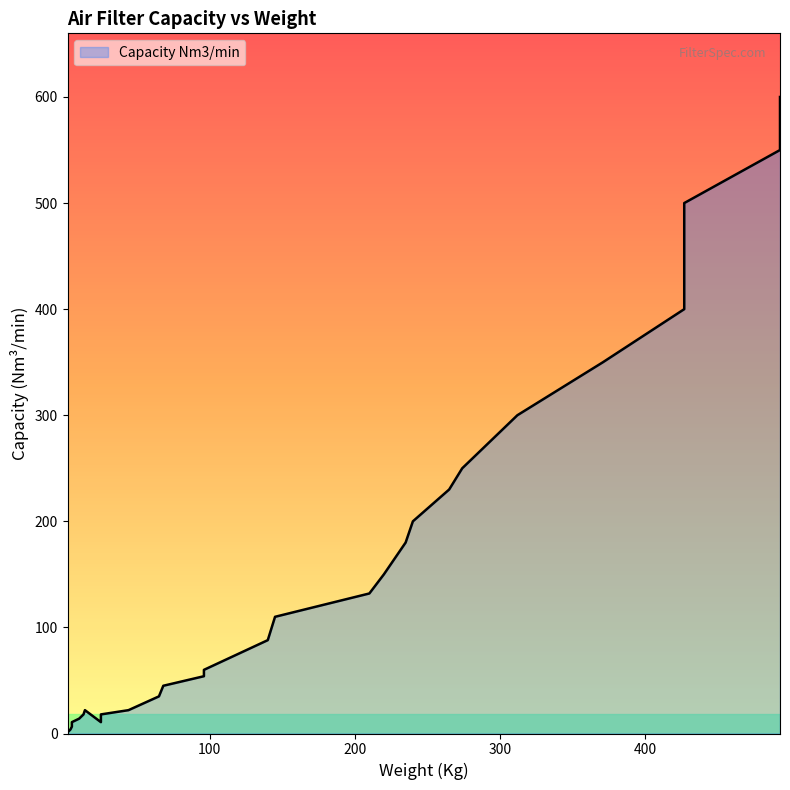

How many data points are above 60?

15